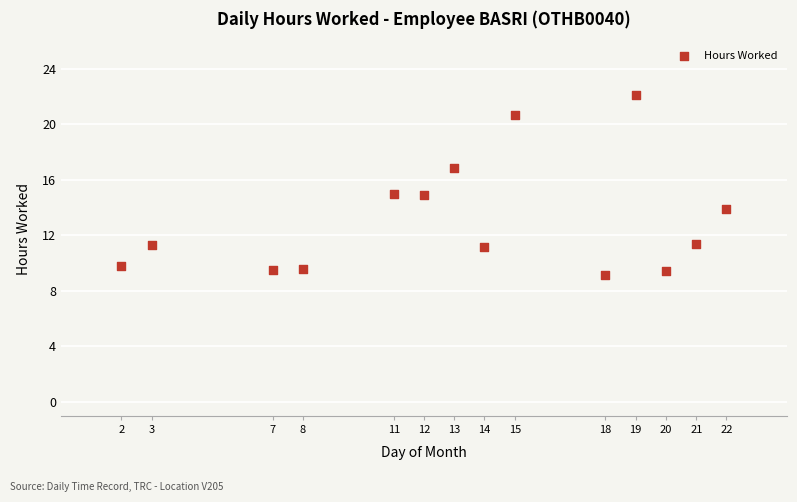

What is the range of X values (max minus min)?

20.0